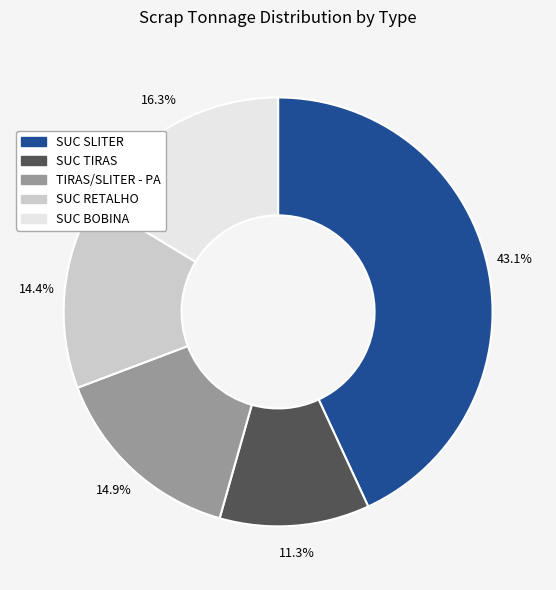

To the nearest percent, what is the difference between the largest and smallest slice percentages?

32%